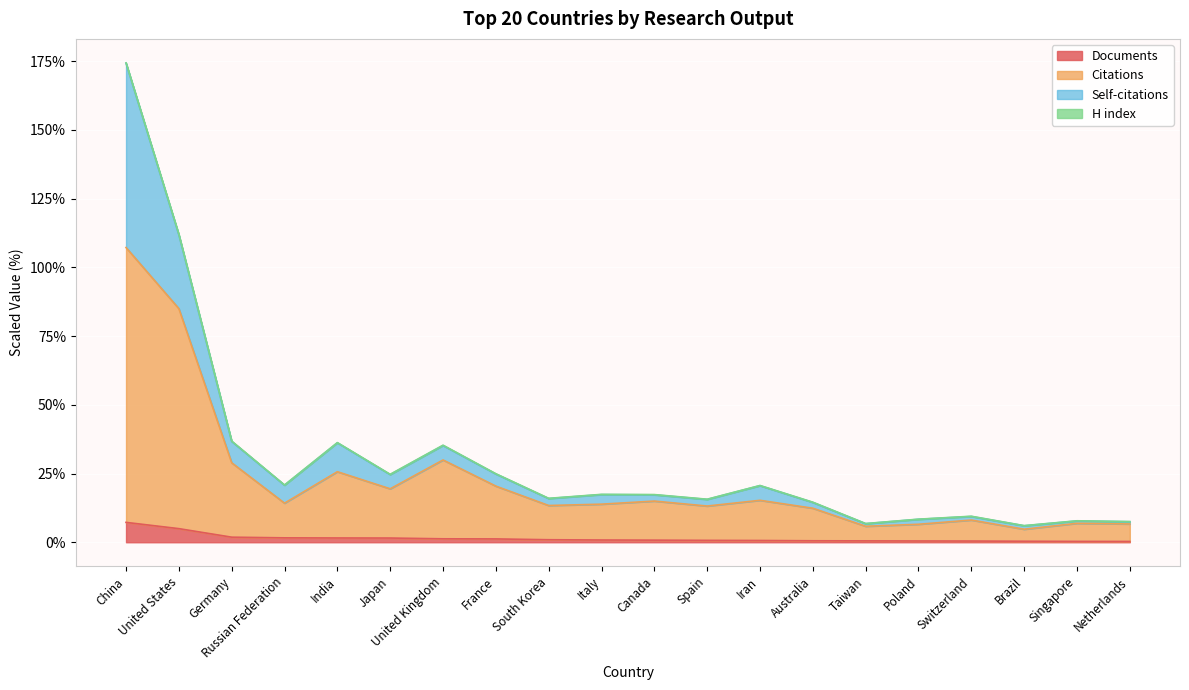

At which label is Citations closest to 55?

United Kingdom